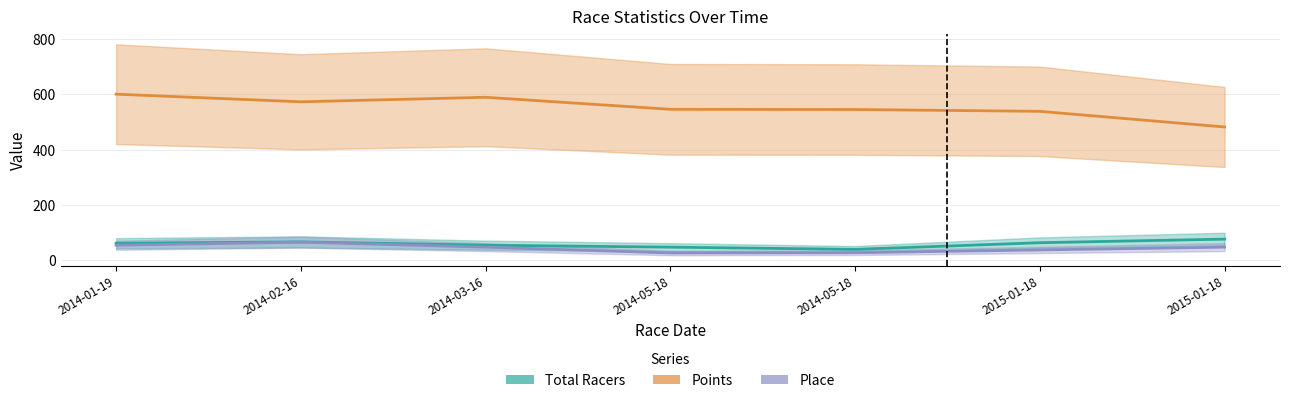

The Points series shows 313.4 at 2014-02-16. True or false?

False